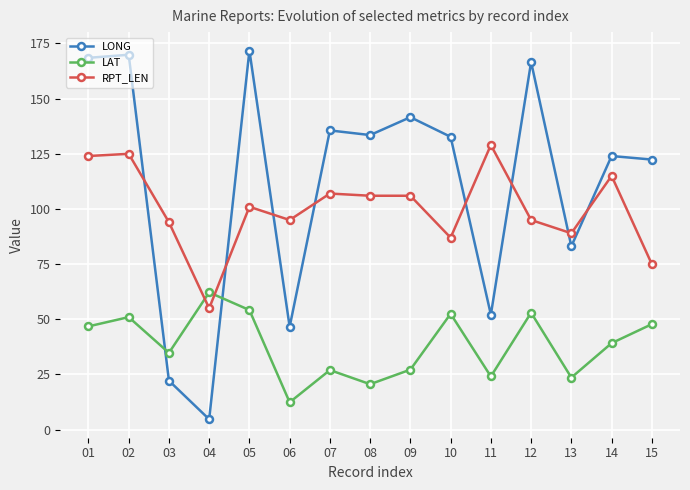

Rank the series at 01 from highest to lowest value.

LONG, RPT_LEN, LAT